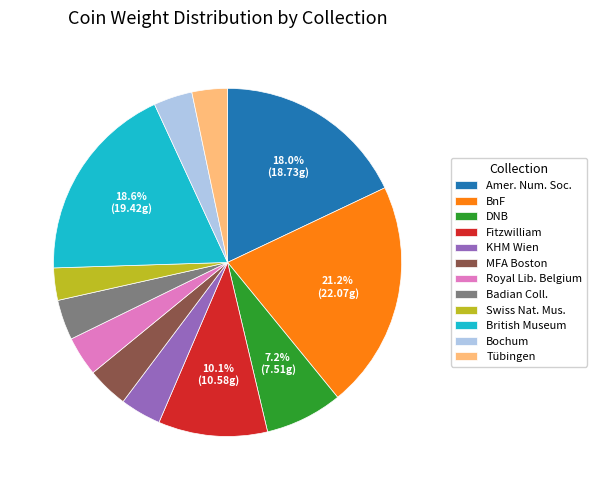

What portion of the pie excludes DNB?

92.8%